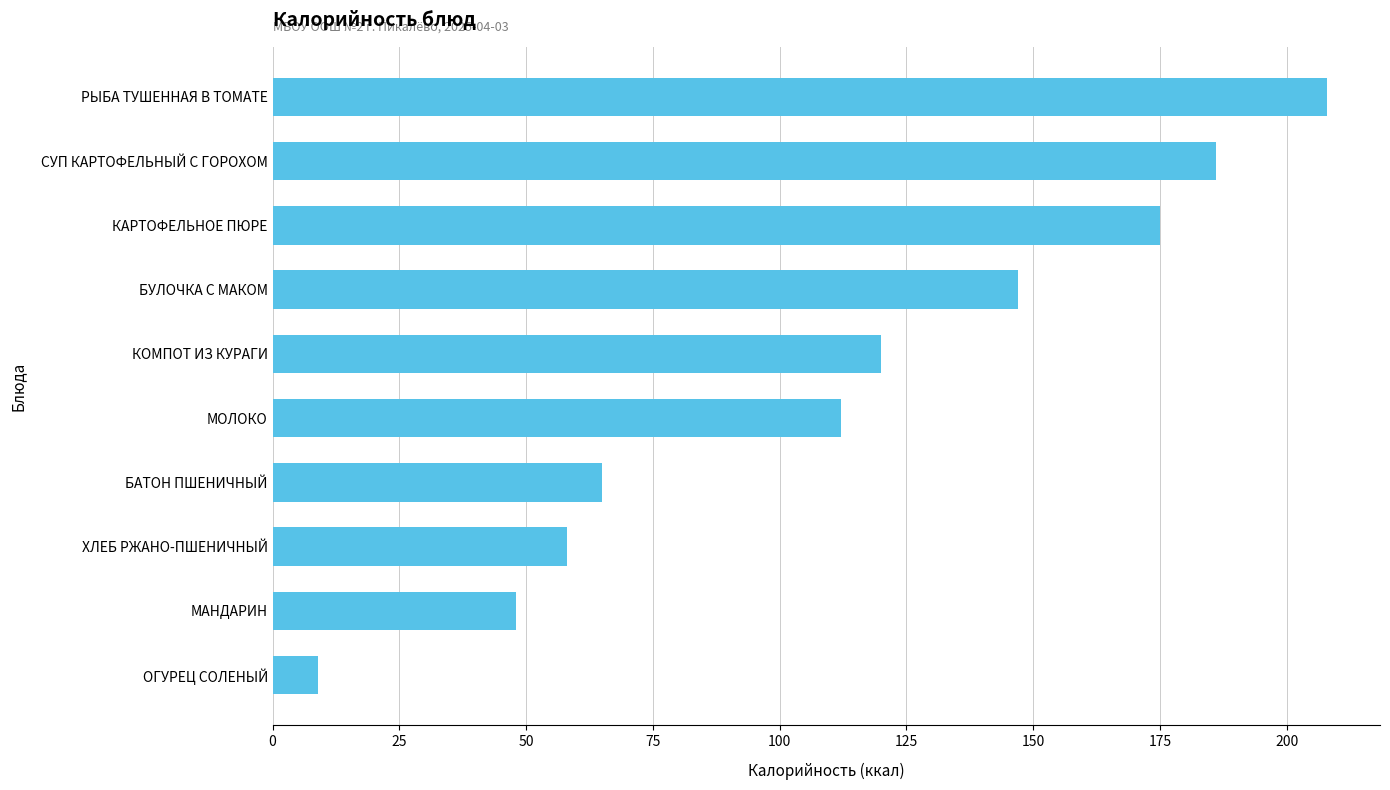

Between СУП КАРТОФЕЛЬНЫЙ С ГОРОХОМ and ХЛЕБ РЖАНО-ПШЕНИЧНЫЙ, which is larger?

СУП КАРТОФЕЛЬНЫЙ С ГОРОХОМ